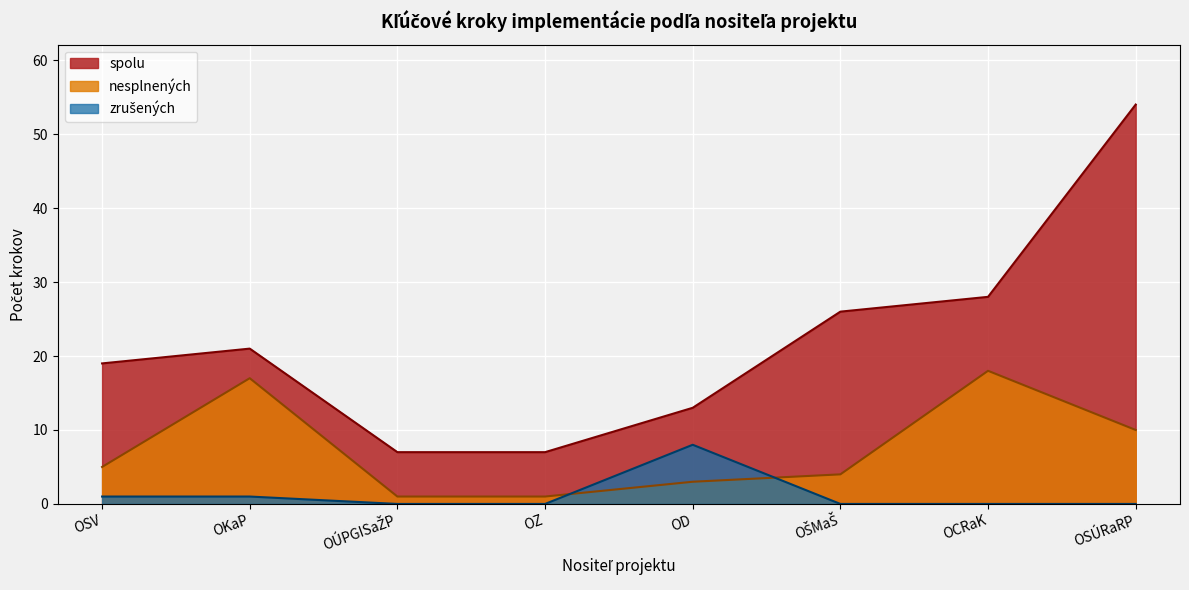

What is the sum of all spolu values?

175